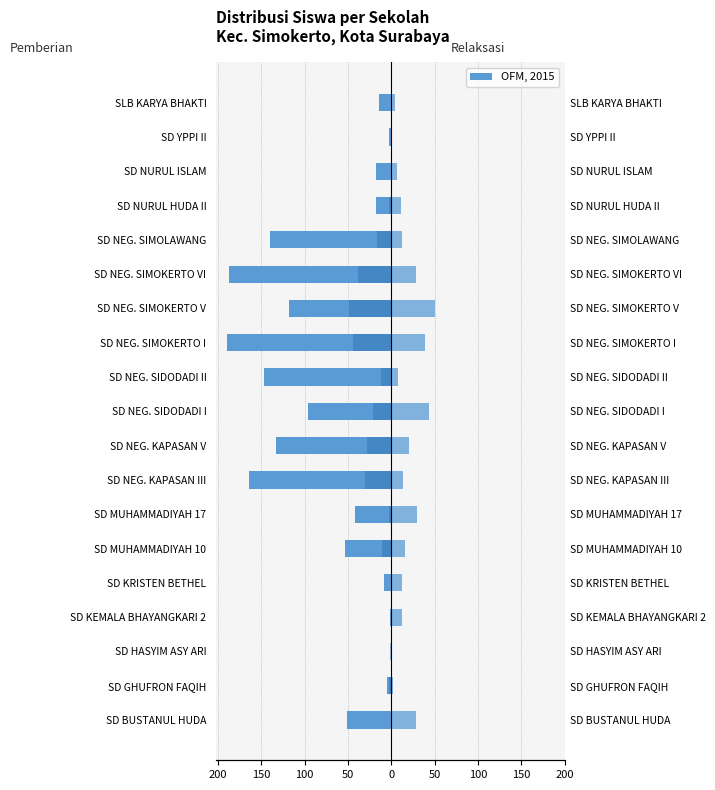

Which series has the largest range (max minus min)?

Pemberian